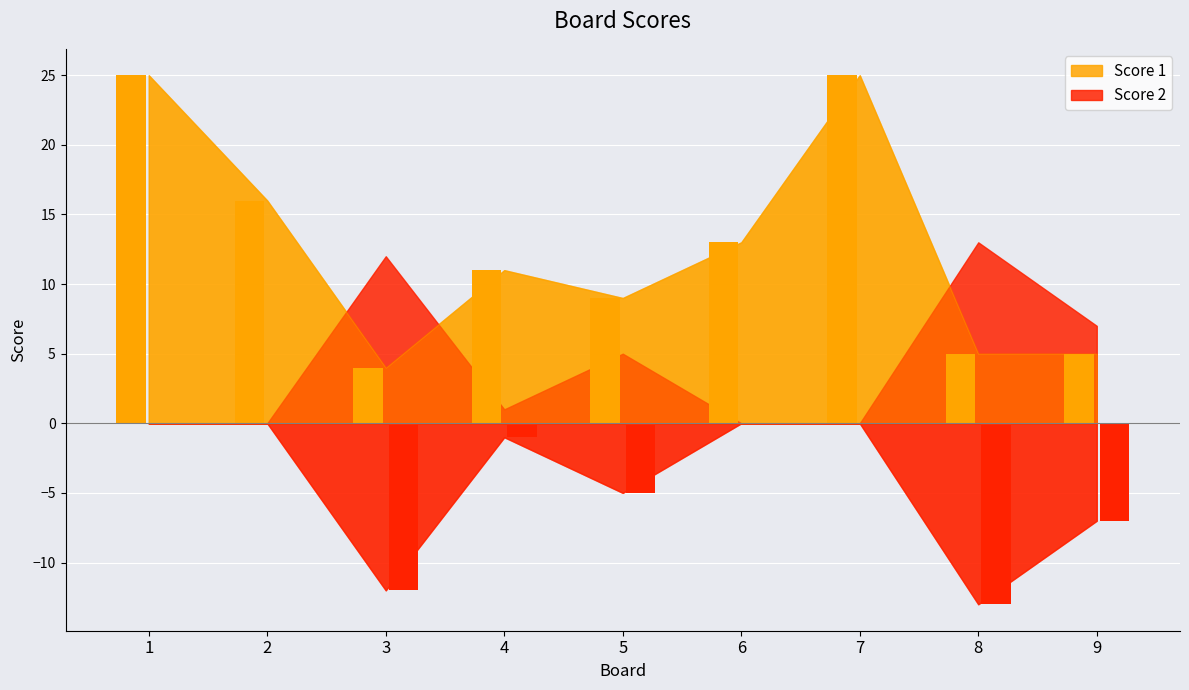

How many data points in Score 1 are above 11?

4